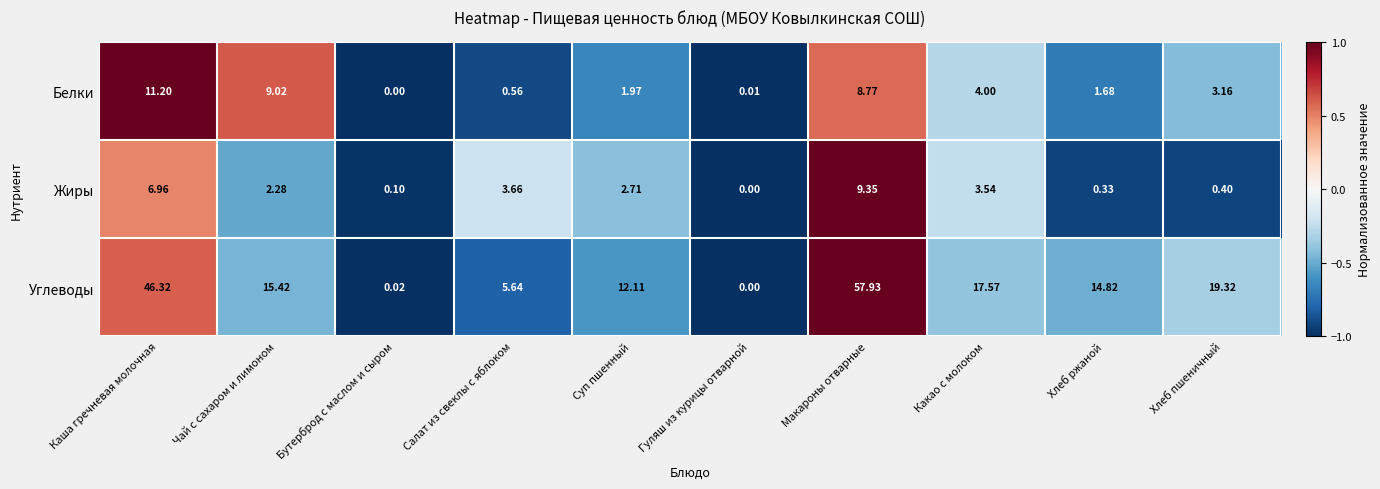

Which category has the lowest value in the Белки series?

Бутерброд с маслом и сыром